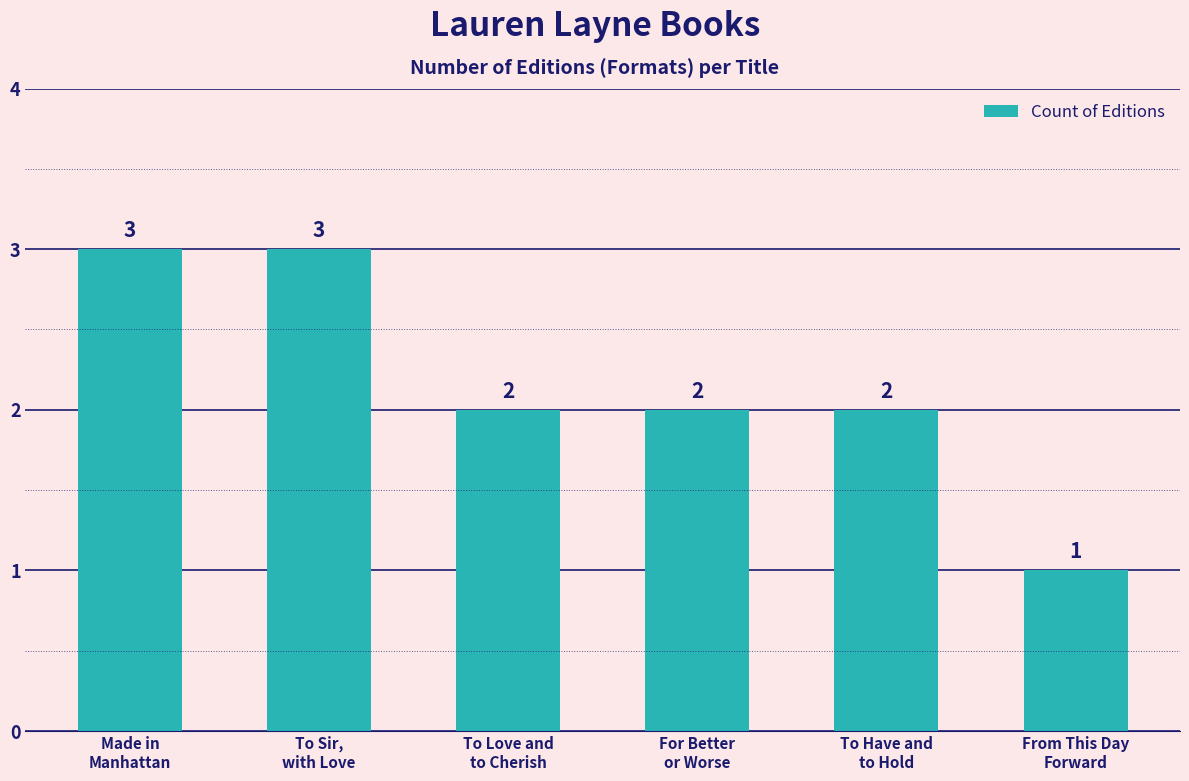

Reading left to right, extract all data points from this chart.

Made in
Manhattan=3	To Sir,
with Love=3	To Love and
to Cherish=2	For Better
or Worse=2	To Have and
to Hold=2	From This Day
Forward=1